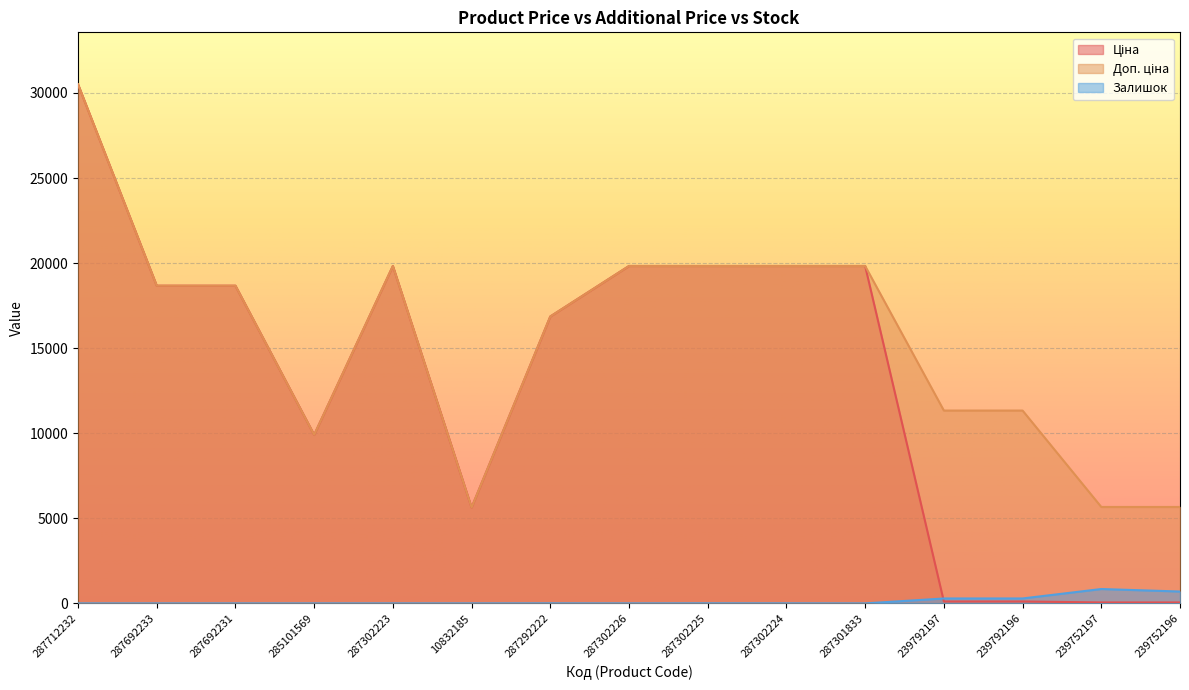

True or false: Доп. ціна has more than 1 points higher than both neighbors.

False